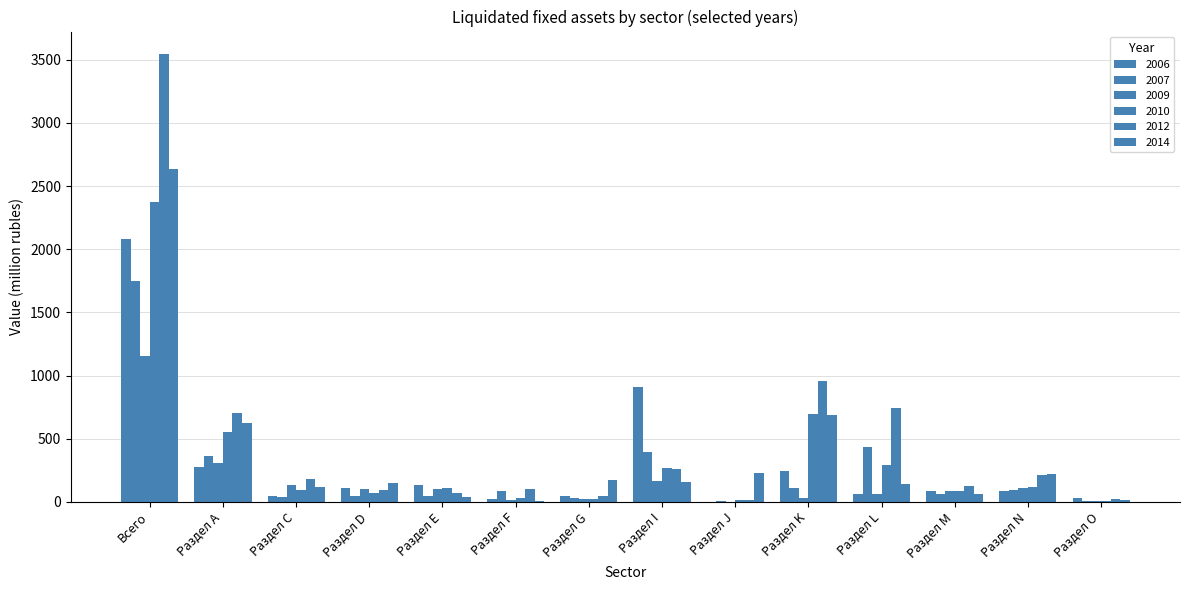

What is the difference between the maximum and minimum values in the 2014 series?

2625